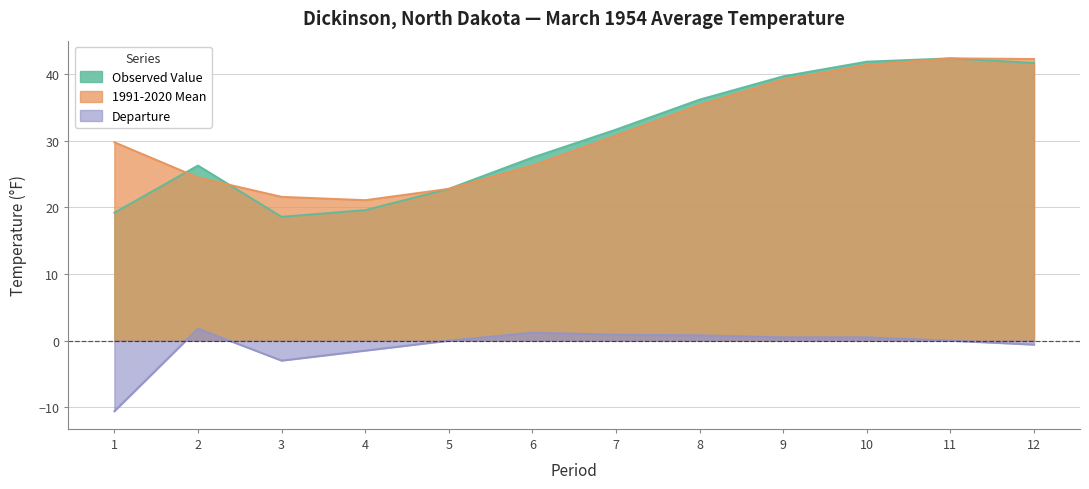

Which series changed the most between 3 and 12?

Observed Value